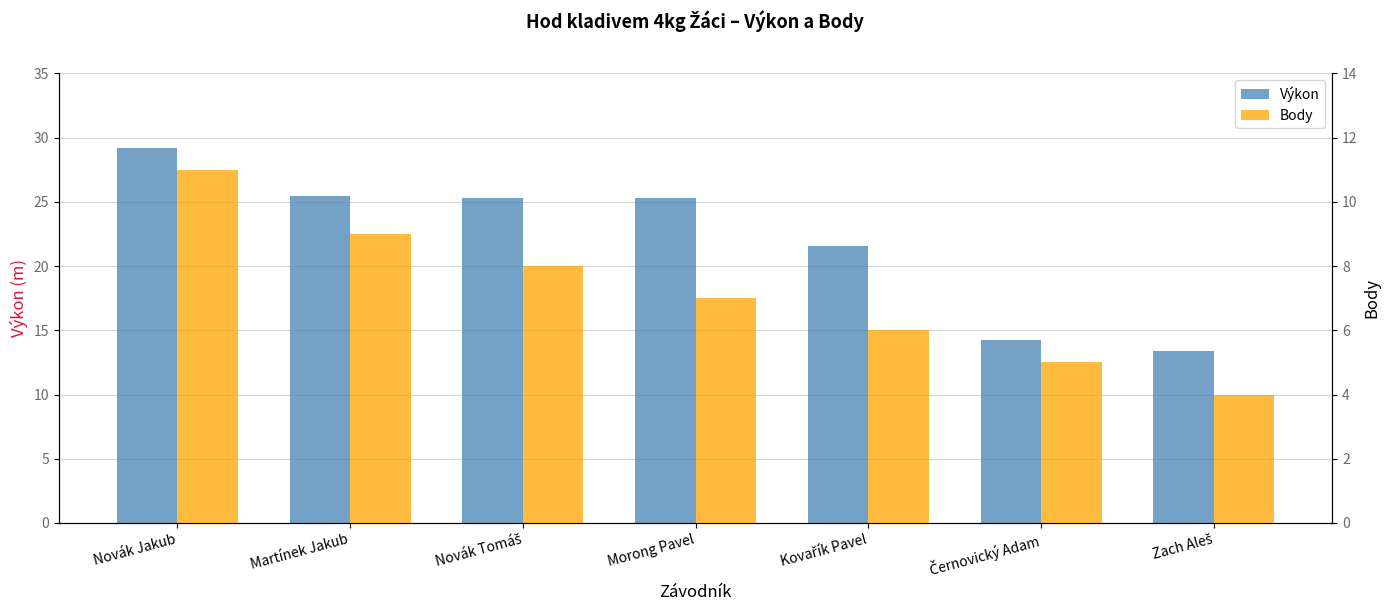

Count the Body values in the range 5 to 9.

5